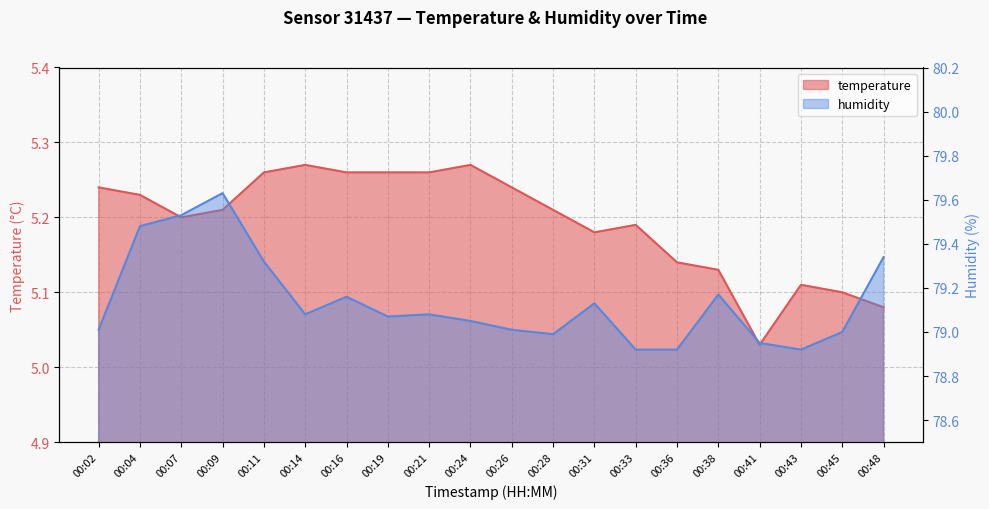

What is the sum of all humidity values?

1582.8